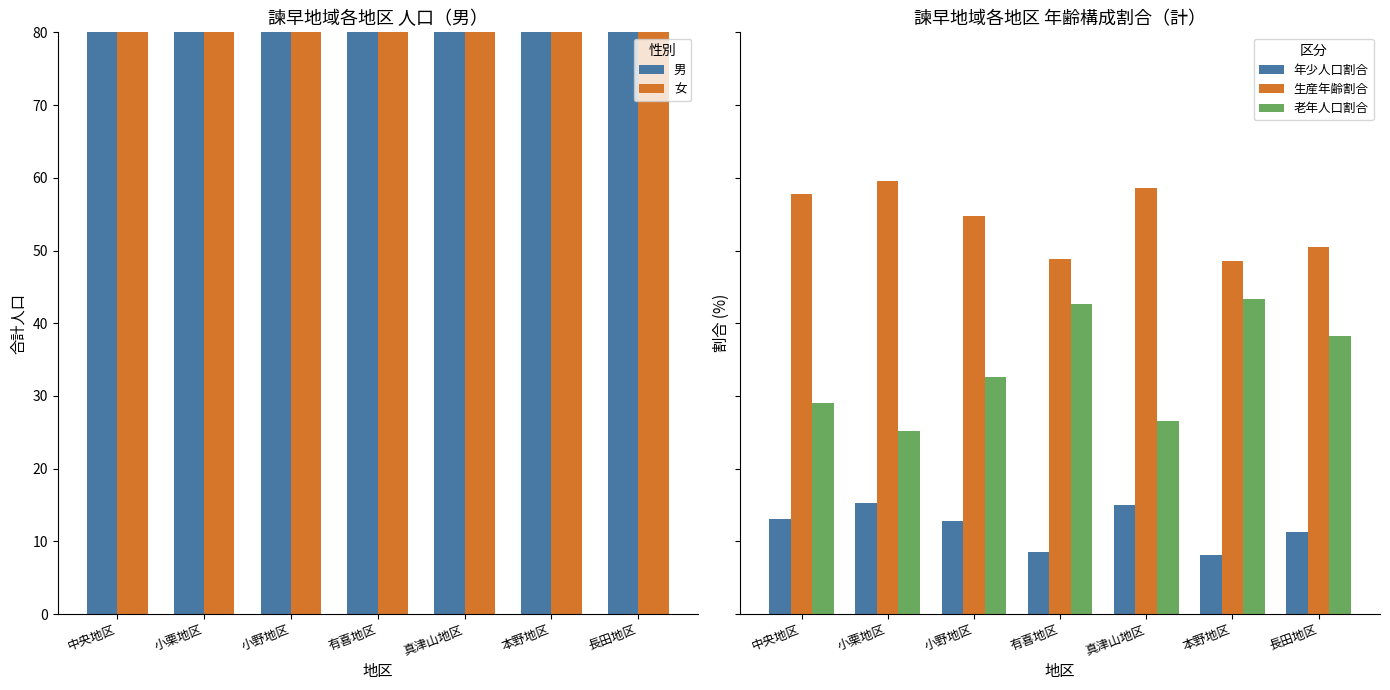

Between 本野地区 and 中央地区, which is larger?

中央地区